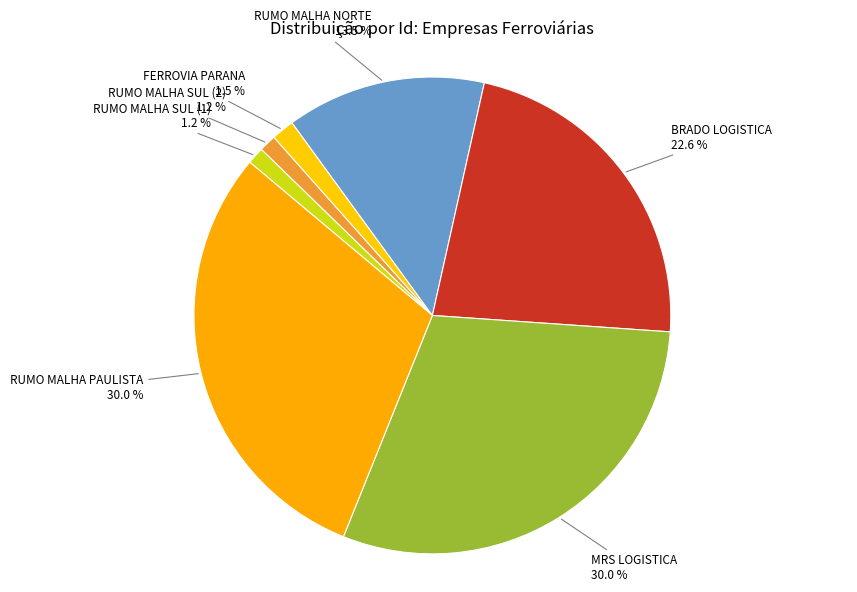

To the nearest percent, what is the difference between the largest and smallest slice percentages?

29%